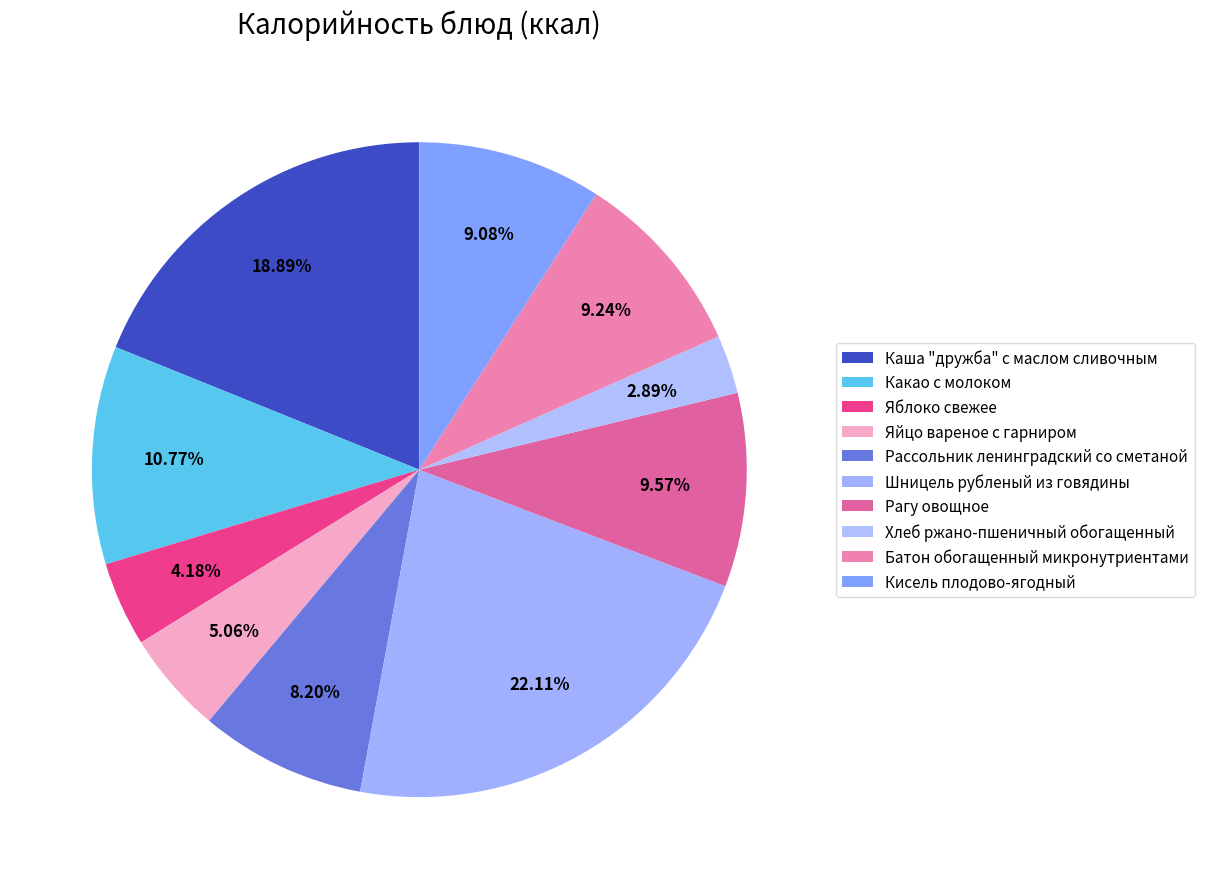

Is there a majority slice in this chart?

No